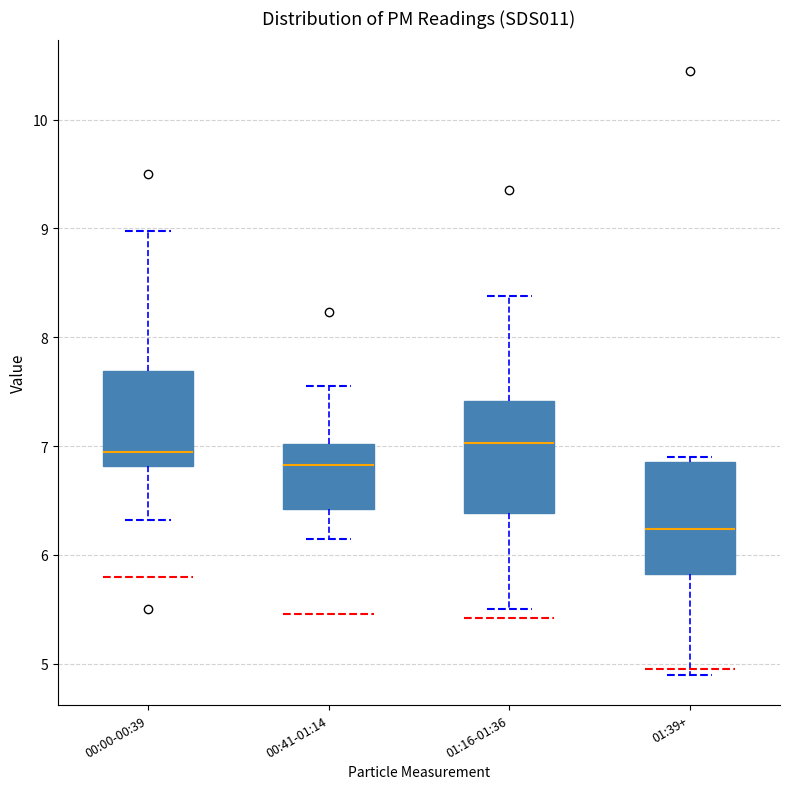

Reading left to right, transcribe this box plot: for each box, give where its median line is, the range the box spans, and where its two whiskers end, as read against the y-axis. The values are not printed on the chart, so give them approximately, as read against the axis.

00:00-00:39: median 7.0, box 6.8 to 7.7, whiskers 6.3 to 9.0
00:41-01:14: median 6.8, box 6.4 to 7.0, whiskers 6.2 to 7.6
01:16-01:36: median 7.0, box 6.4 to 7.4, whiskers 5.5 to 8.4
01:39+: median 6.2, box 5.8 to 6.9, whiskers 4.9 to 6.9 (just above the box's upper edge)